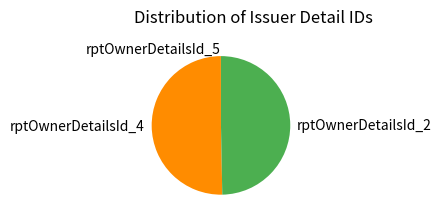

True or false: rptOwnerDetailsId_2 accounts for 59% of the total.

False